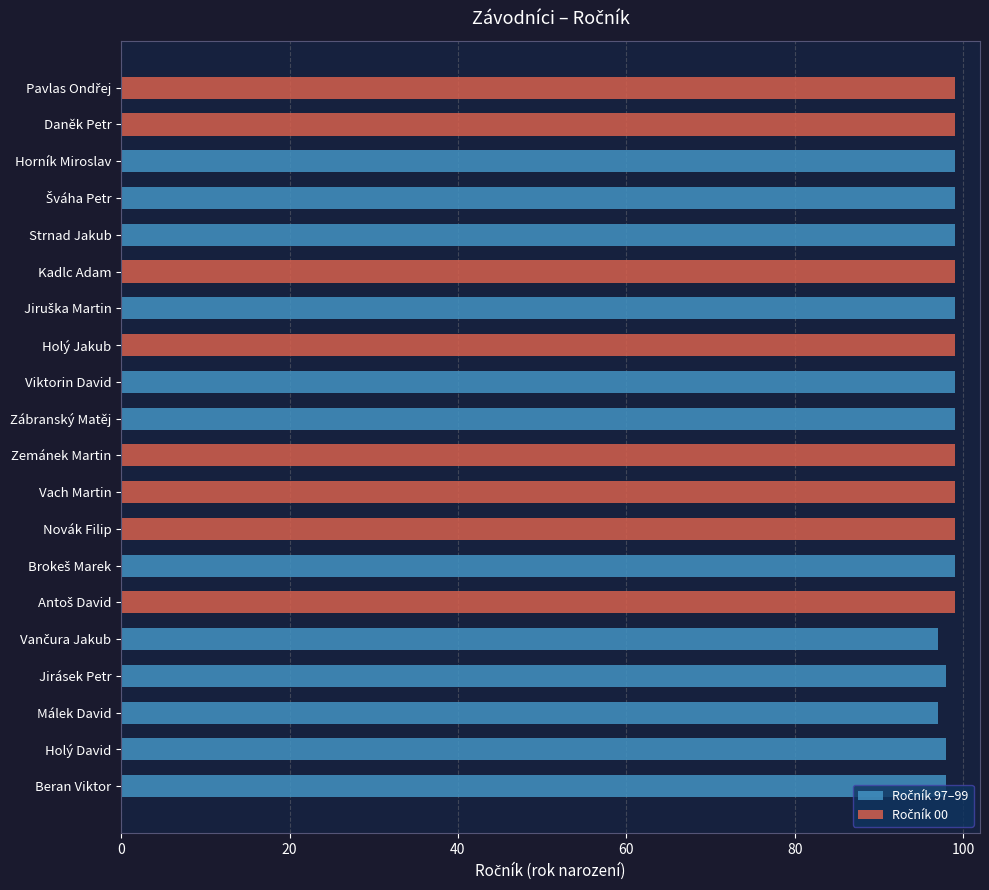

The value at Zábranský Matěj is 99. True or false?

True